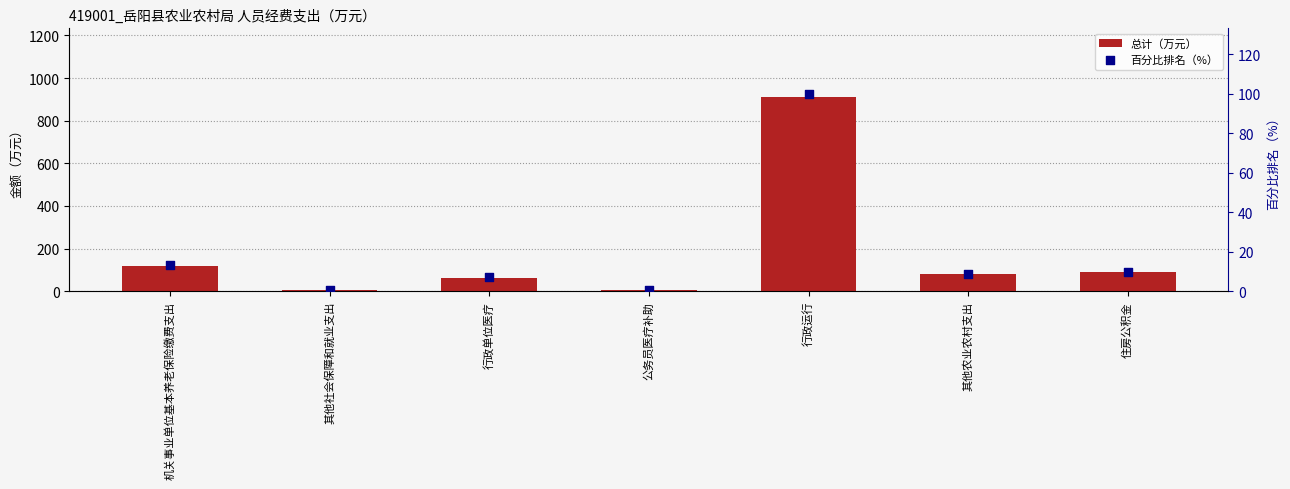

Which series has the largest Y range (max minus min)?

总计（万元）